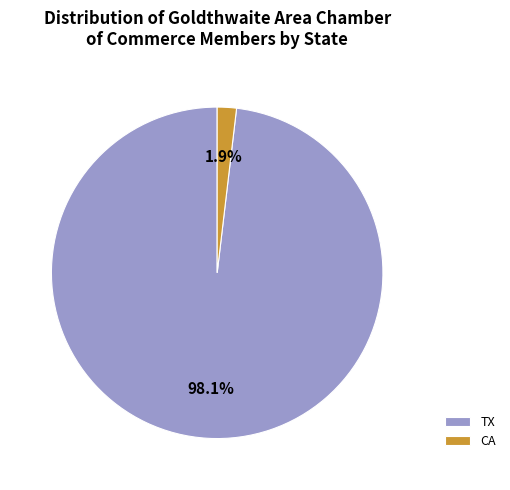

Is the sum of TX and CA greater than half?

Yes